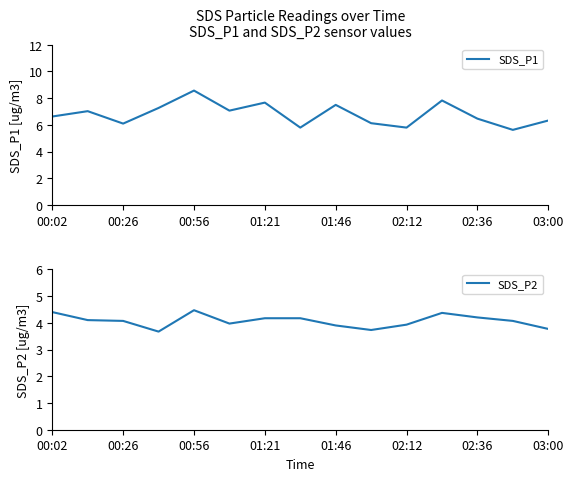

Is it true that SDS_P1 equals 3.3 at 13?

False